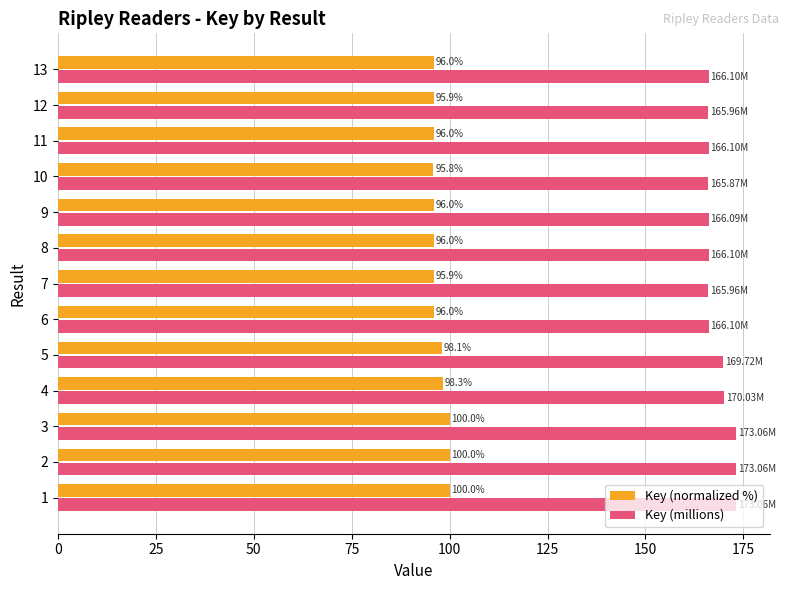

Which series has the largest range (max minus min)?

Key (millions)